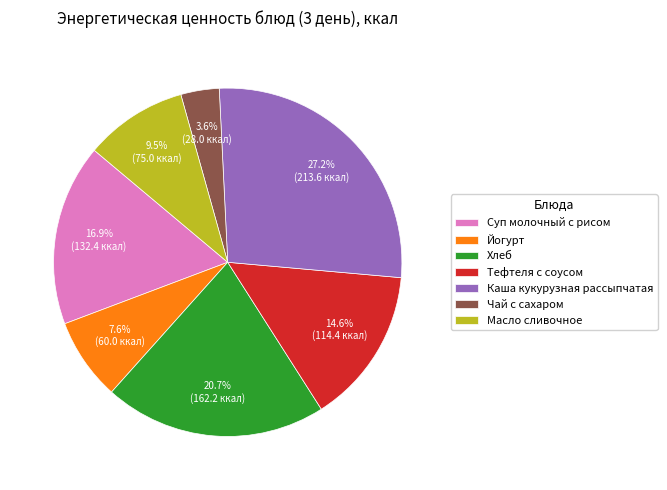

Which slice is the smallest?

Чай с сахаром